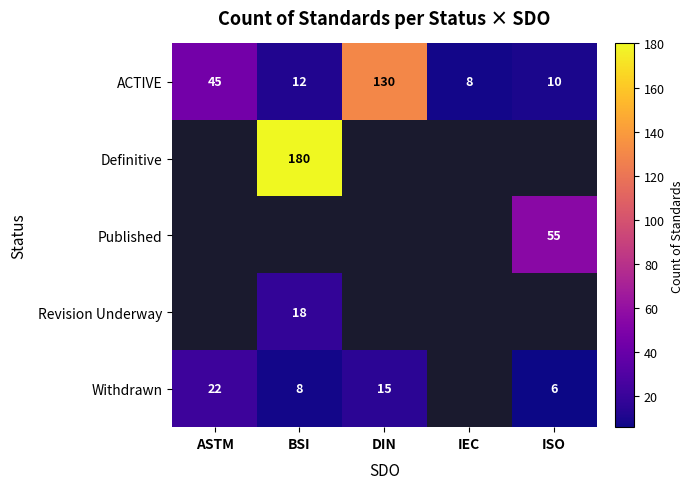

Is the value of Withdrawn at BSI greater than the value of Published at ISO?

No